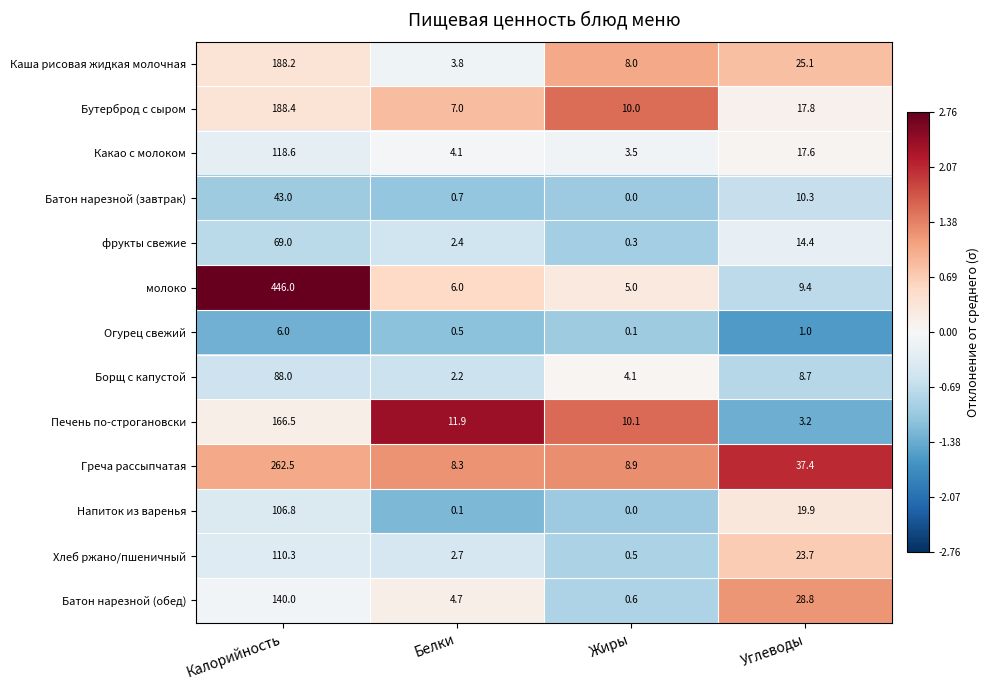

Which label corresponds to the largest value in the chart?

Калорийность